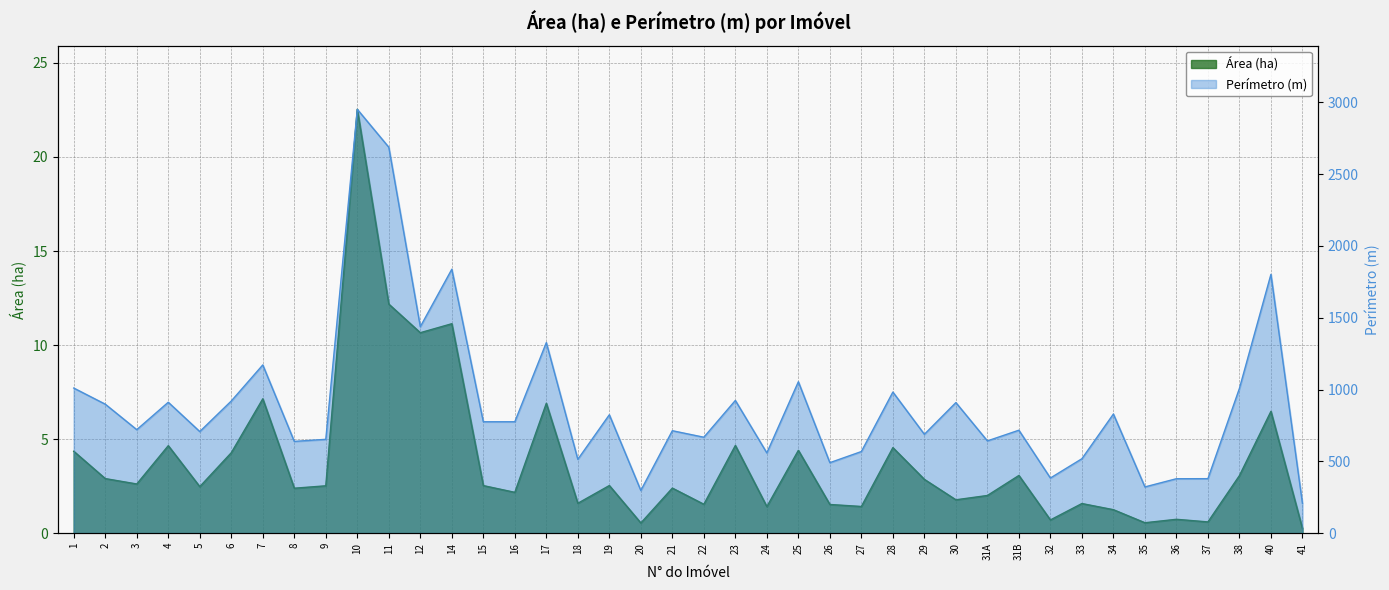

True or false: Área (ha) and Perímetro (m) intersect in this chart.

False